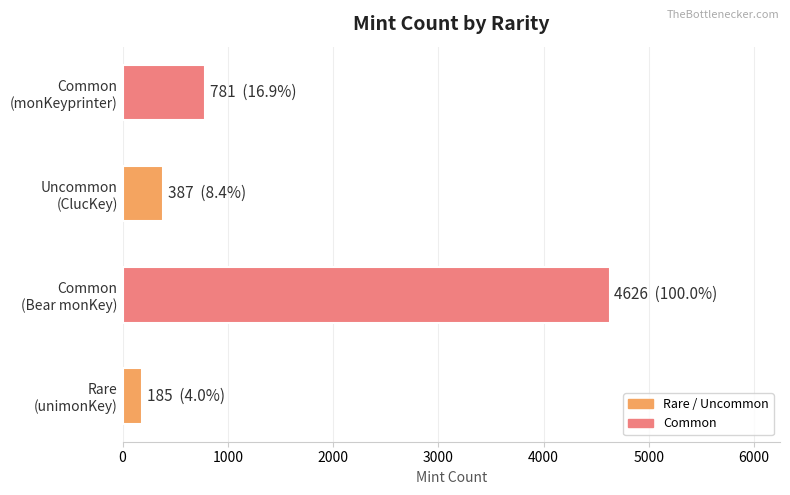

List the labels in order of value, smallest first.

Rare
(unimonKey), Uncommon
(ClucKey), Common
(monKeyprinter), Common
(Bear monKey)